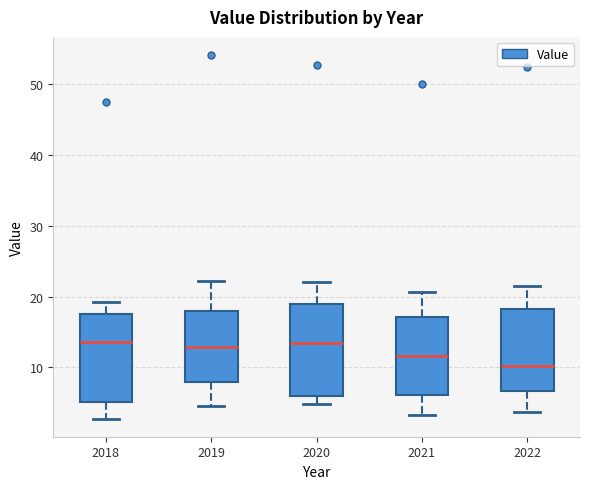

Where is the lower edge of the box at x = 2018 on the y-axis? The values are not printed on the chart, so give them approximately, as read against the axis.

5